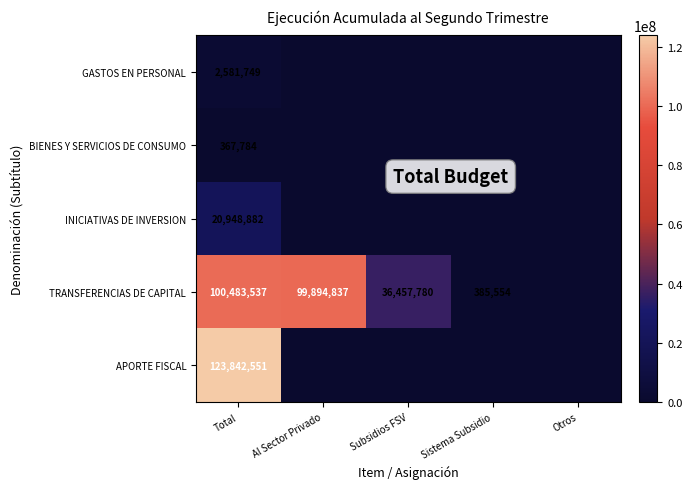

What is the difference between the TRANSFERENCIAS DE CAPITAL values at Sistema Subsidio and Subsidios FSV?

36072226